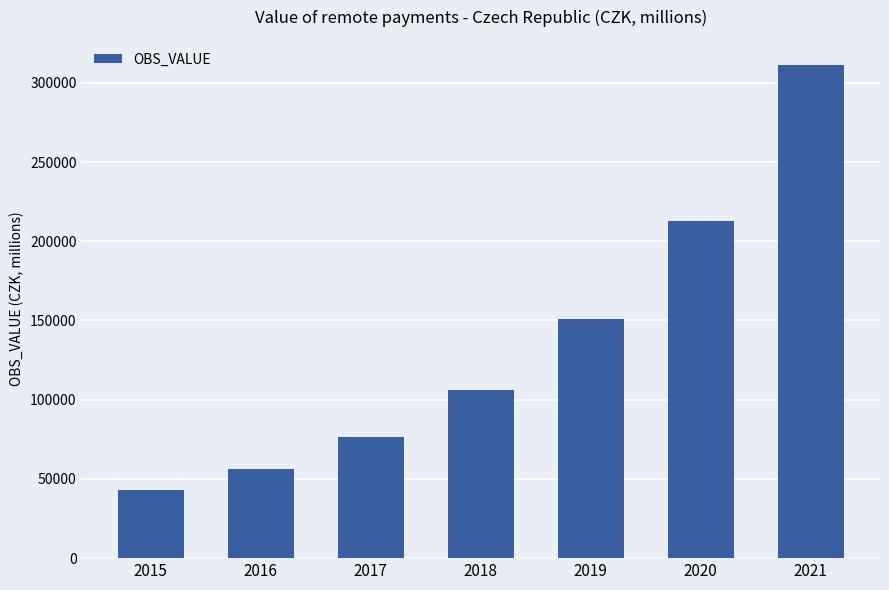

How many data points are less than 106191?

3